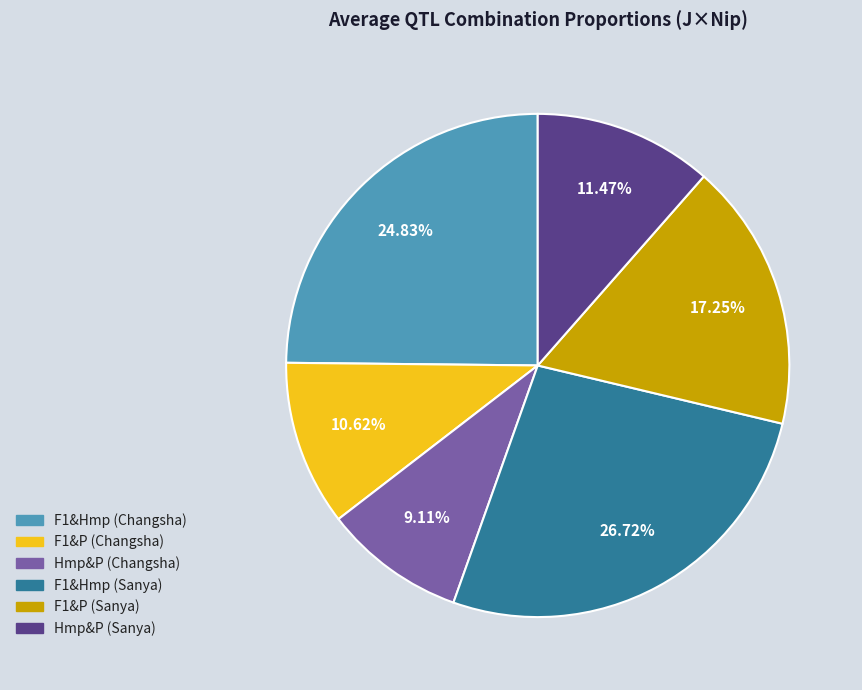

What is the largest slice in the pie chart?

F1&Hmp (Sanya)